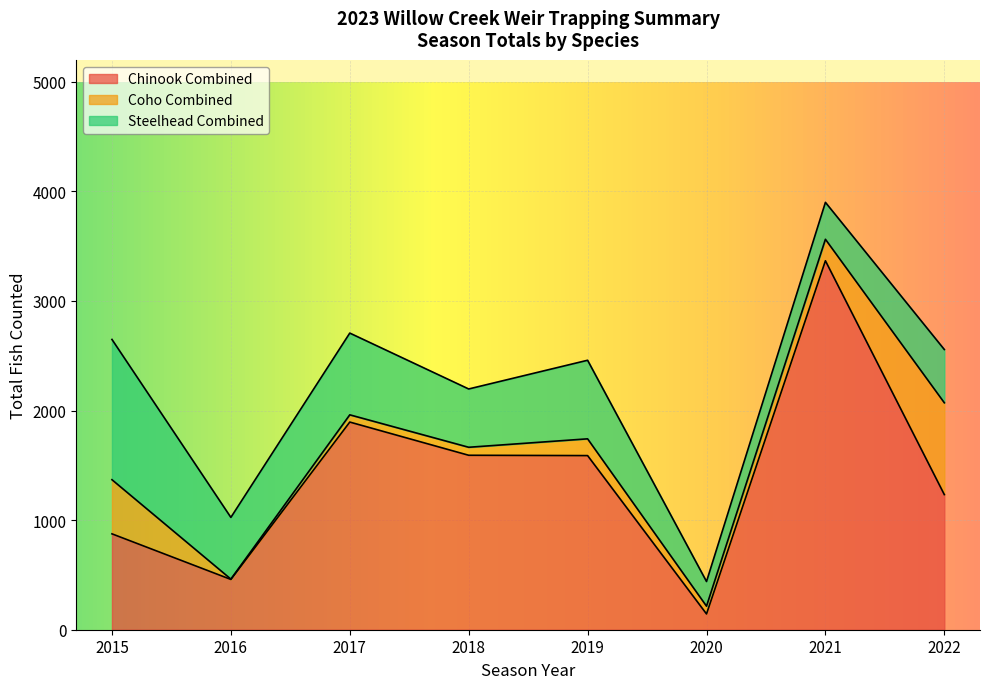

What is the total value across all series at 2017?

2707